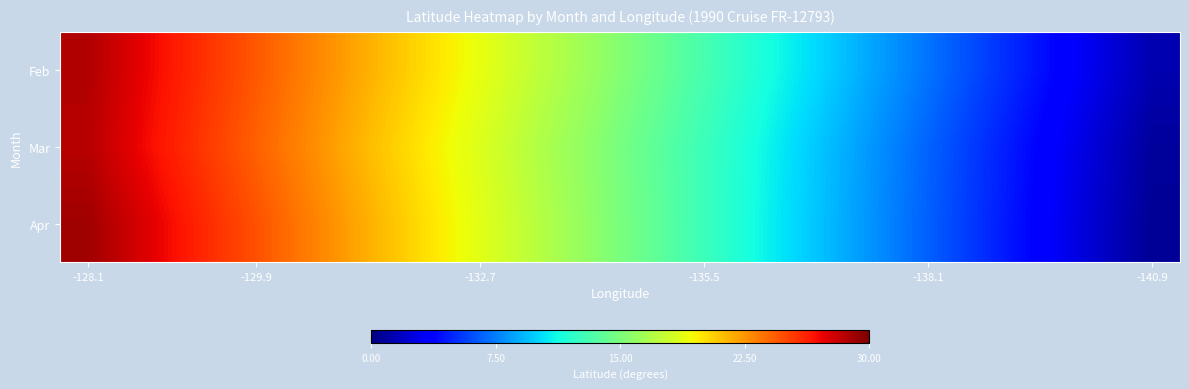

At how many categories does at least one series exceed 5?

17